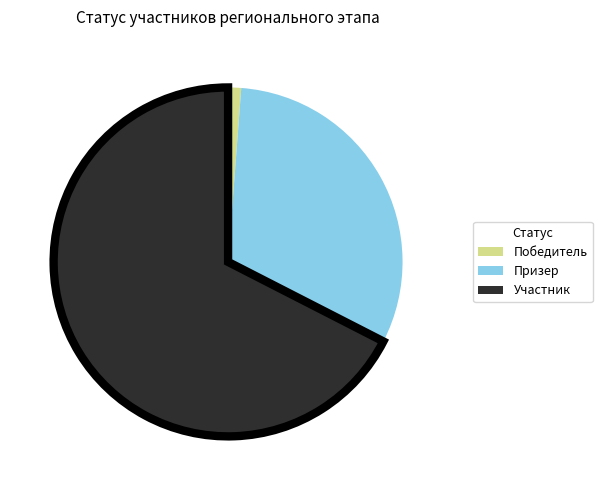

Is Участник the majority of the pie?

Yes